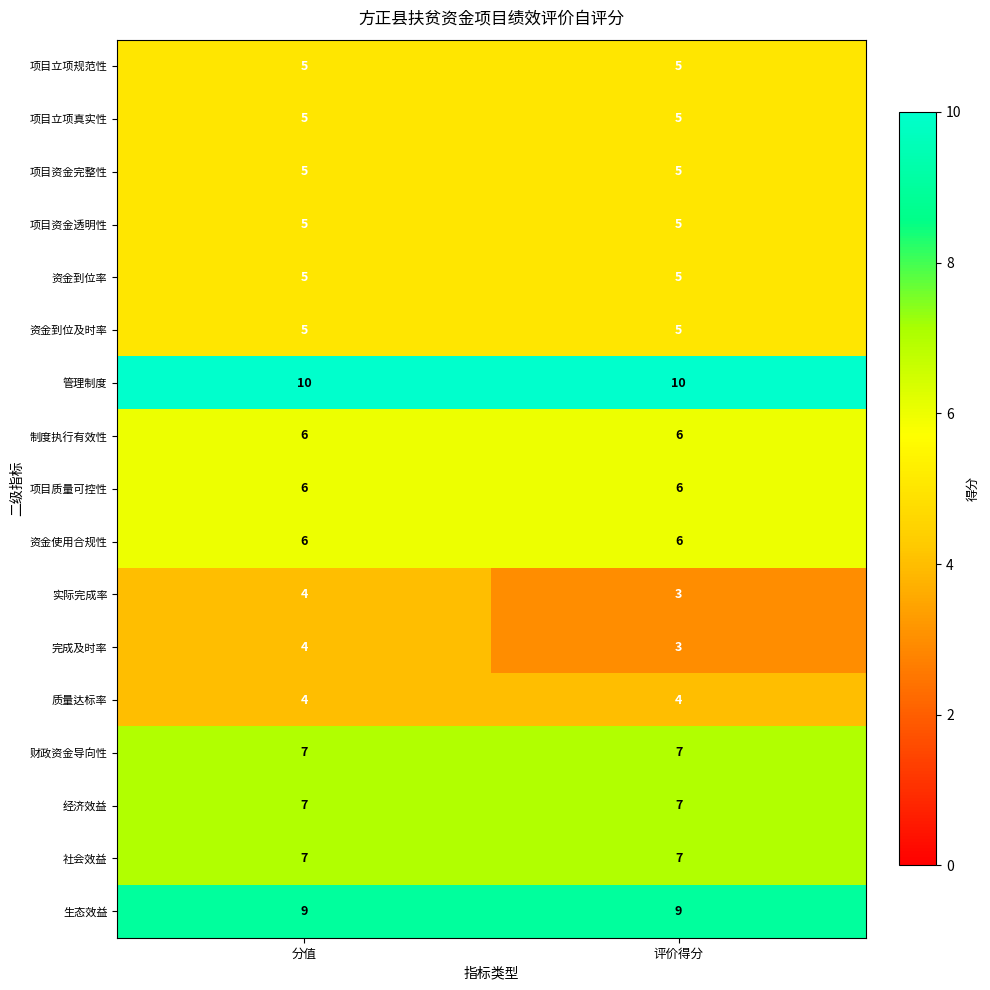

What is the spread (max minus min) of values at 分值?

6